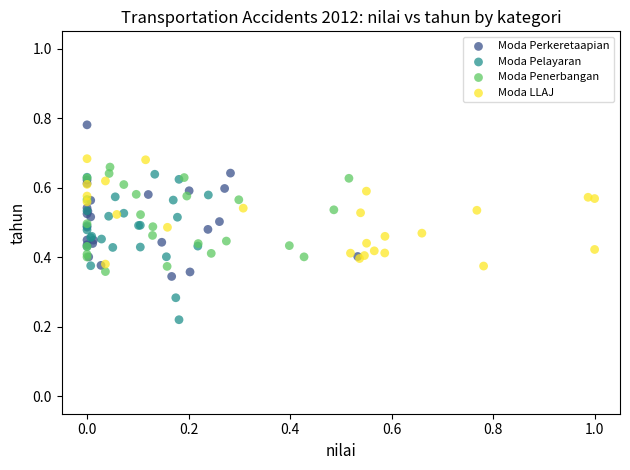

Which series reaches the minimum Y coordinate?

Moda Pelayaran